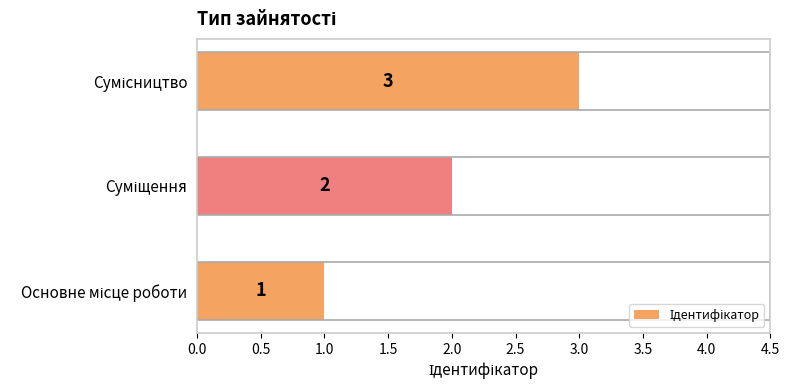

How many values are between 1 and 3?

3